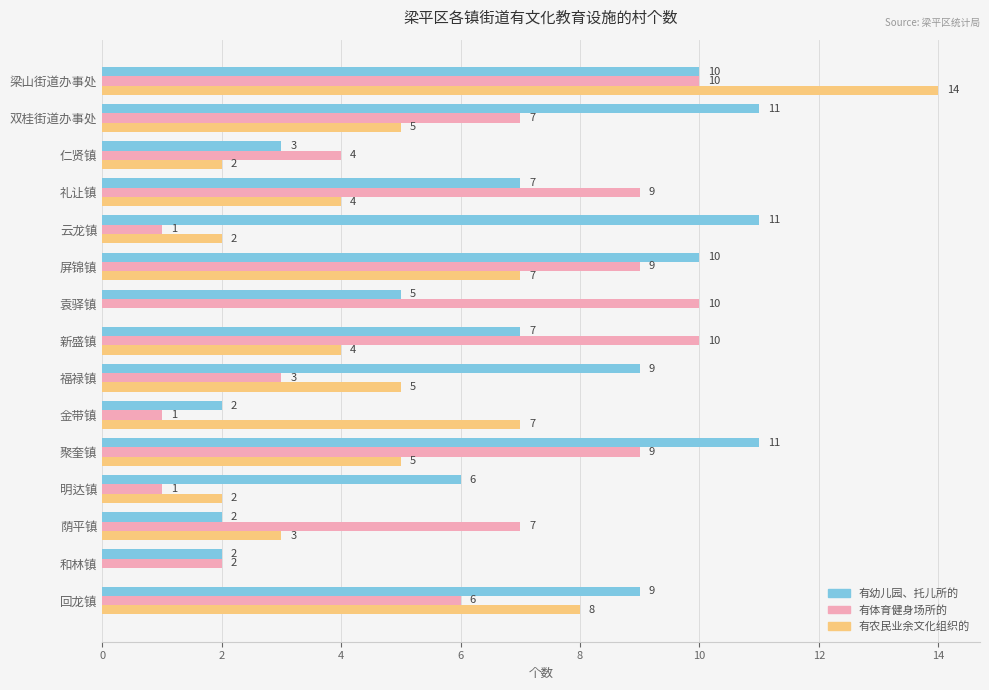

What value does the 有体育健身场所的 series have at 新盛镇?

10